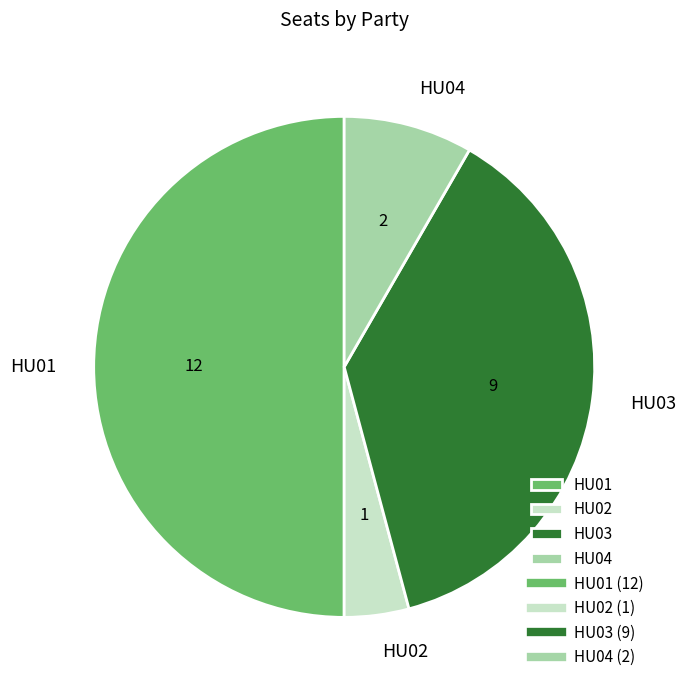

Does HU03 account for over 50% of the chart?

No